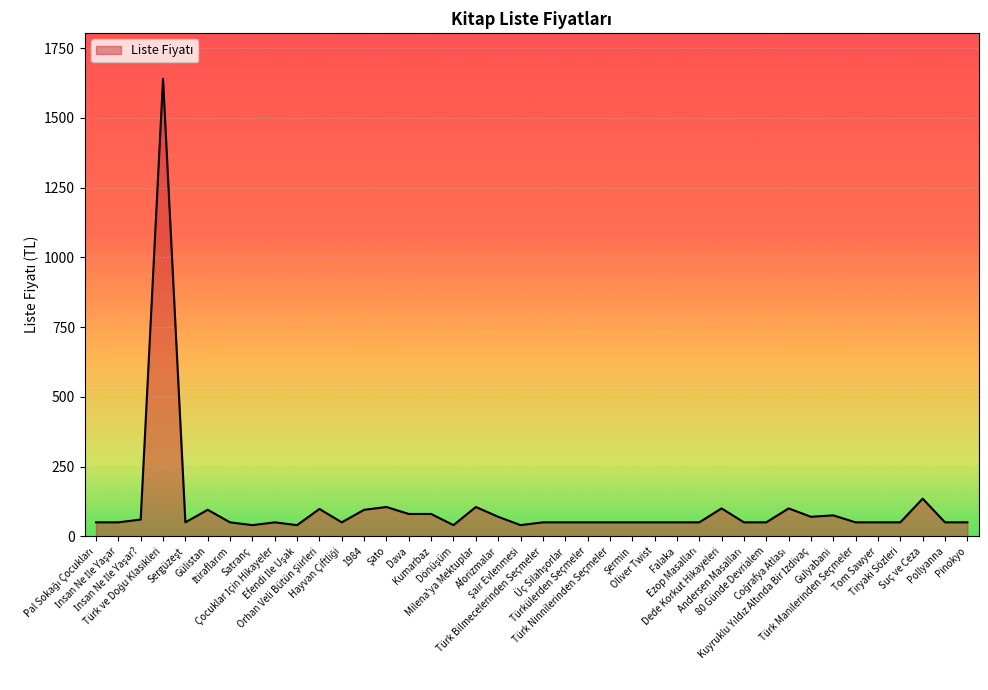

What is the average value?

103